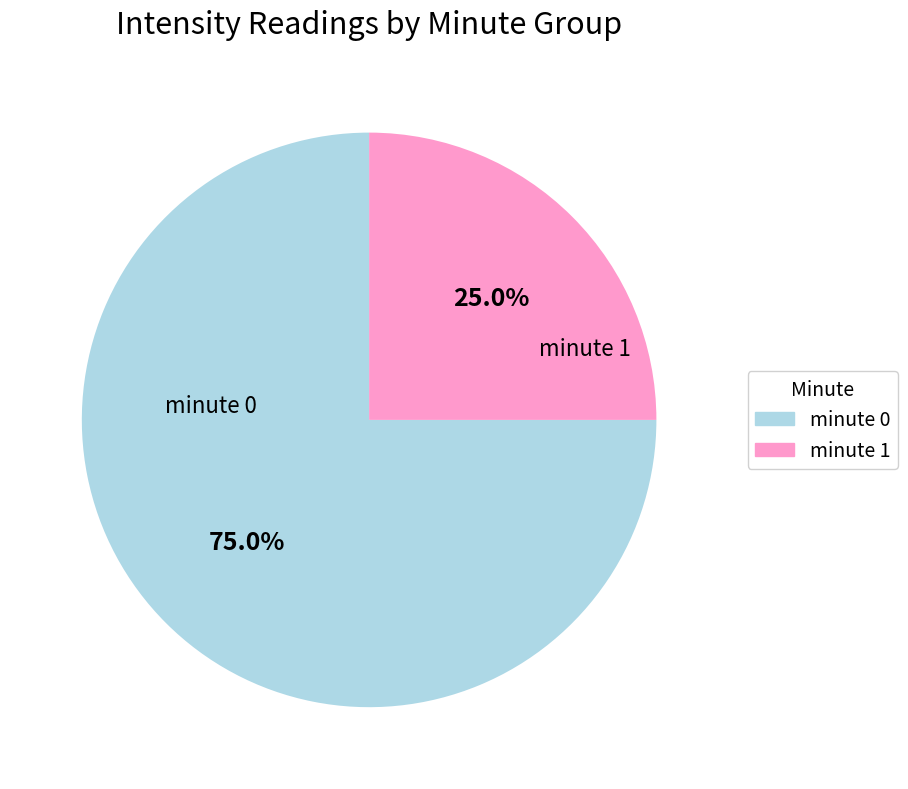

Does minute 1 account for over 50% of the chart?

No